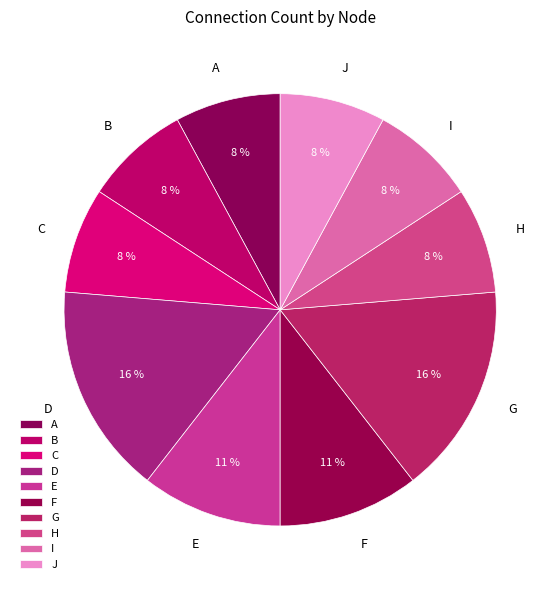

To the nearest percent, what portion does I represent?

8%